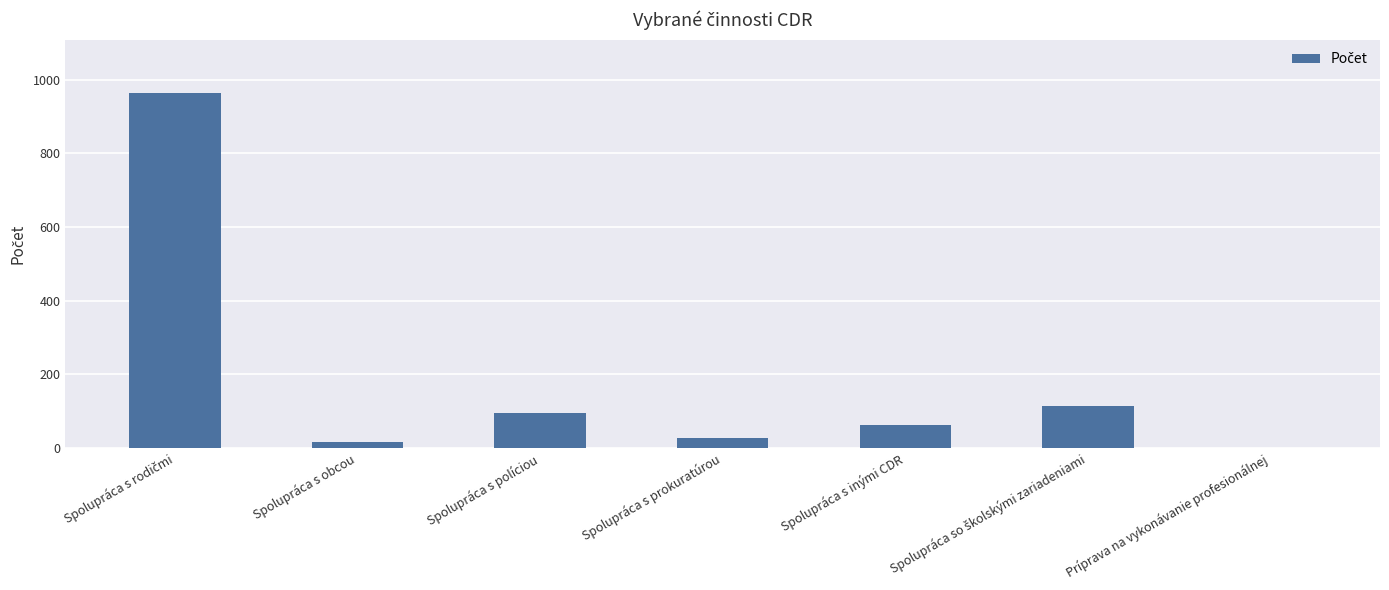

What is the maximum value shown in the chart?

964